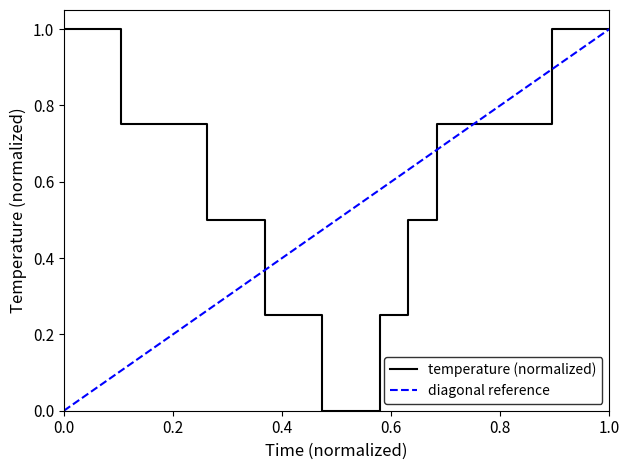

What is the value of the 1st point from the left?

1.0